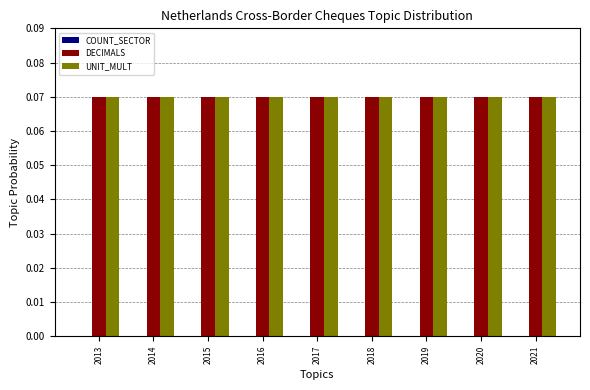

What is the maximum value for DECIMALS?

0.1